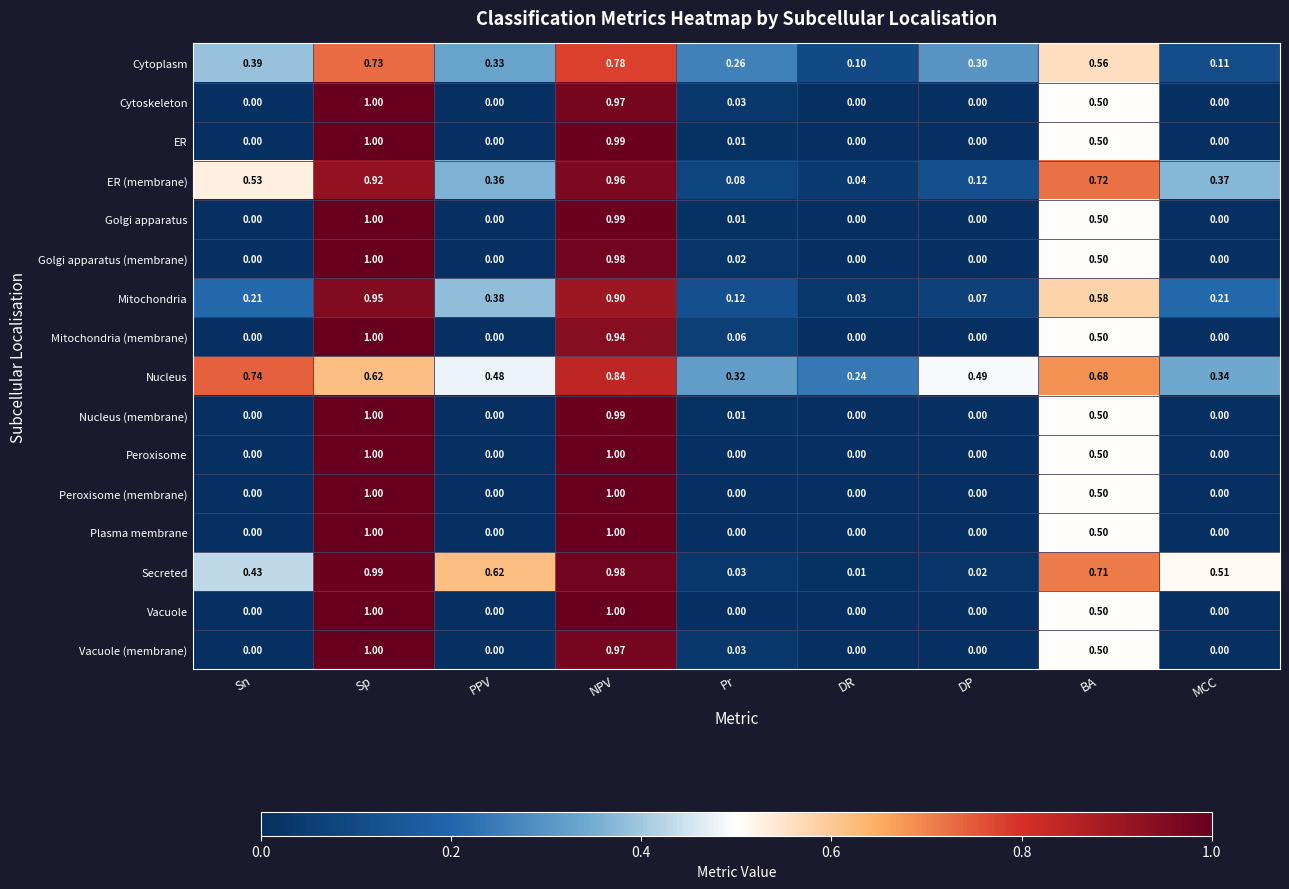

Which series changed the most between Pr and BA?

Secreted